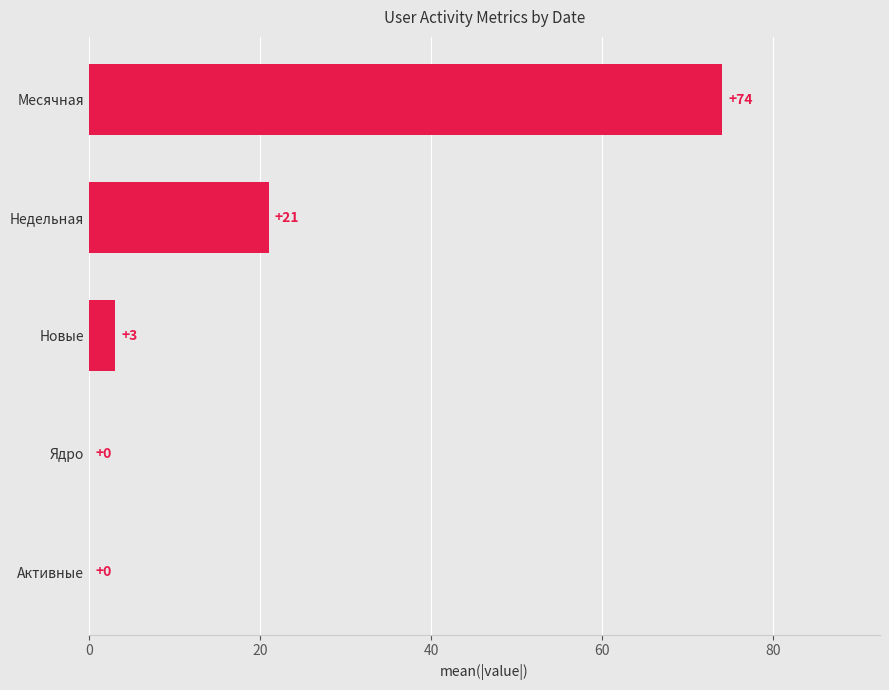

Reading bottom to top, list all the values displayed in this chart.

Активные=0	Ядро=0	Новые=3	Недельная=21	Месячная=74